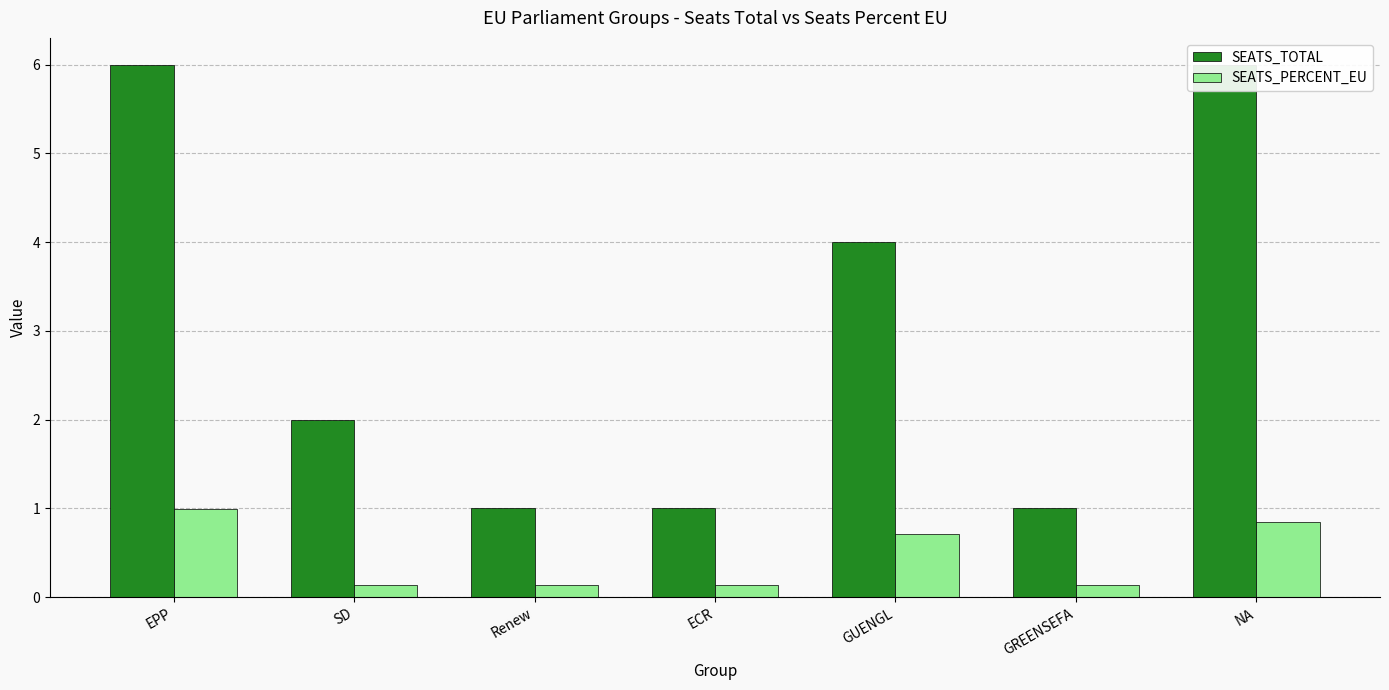

What are all the series names shown in the legend?

SEATS_TOTAL, SEATS_PERCENT_EU